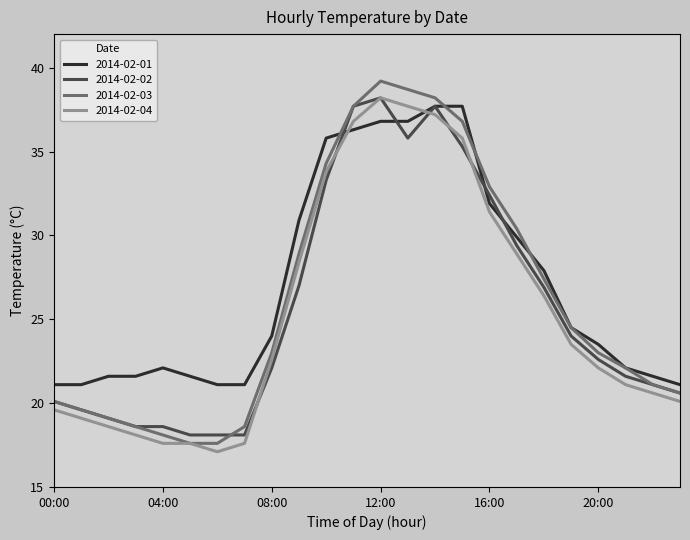

What is the greatest value displayed?

39.2